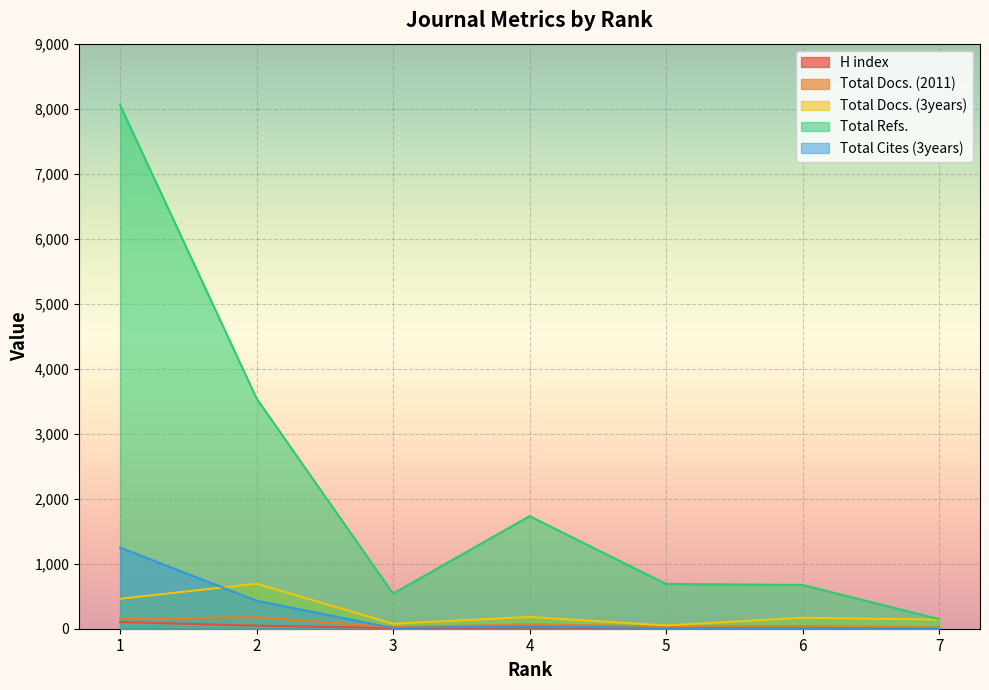

What are all the series names shown in the legend?

H index, Total Docs. (2011), Total Docs. (3years), Total Refs., Total Cites (3years)